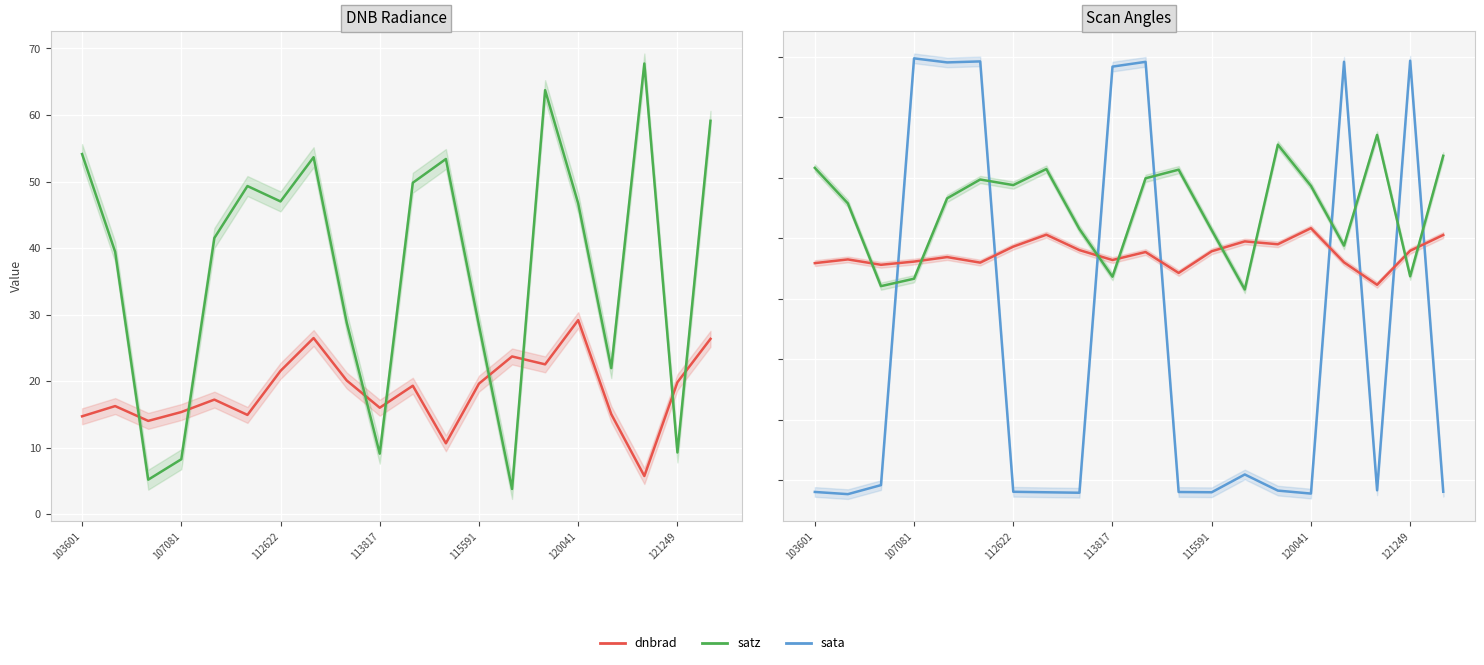

Between 121249 and 17, which series saw the biggest shift?

satz